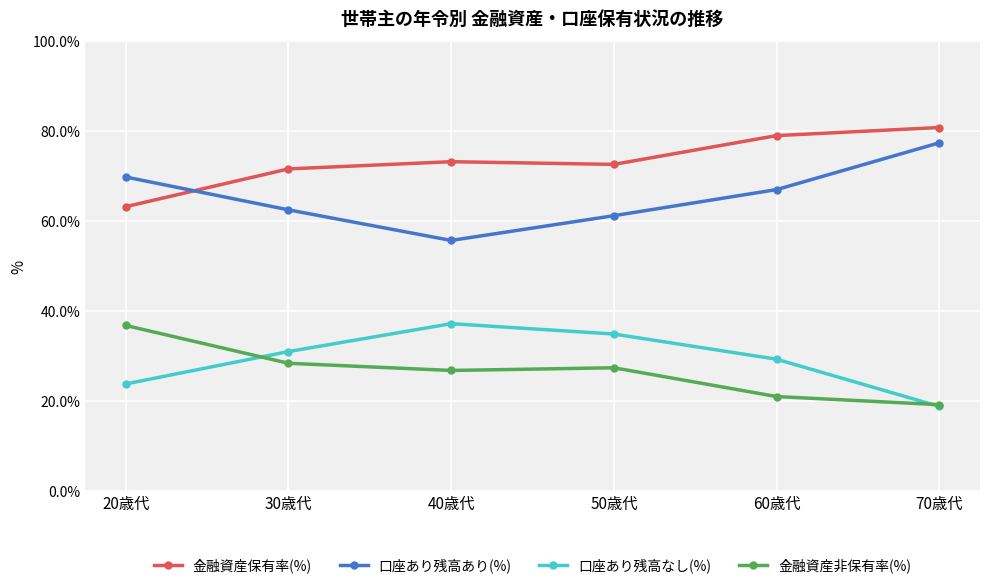

Where is 口座あり残高なし(%) nearest to the value 28?

60歳代